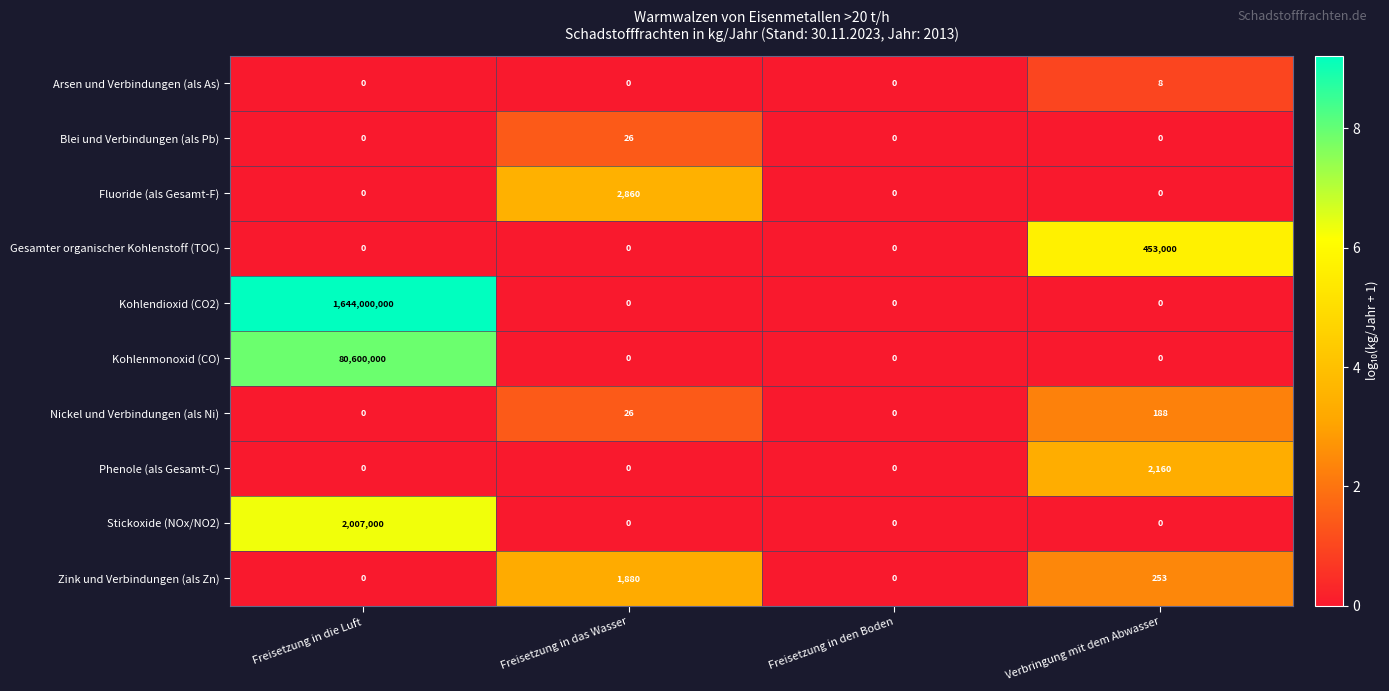

The value of Kohlenmonoxid (CO) at Freisetzung in die Luft is 111773028. True or false?

False